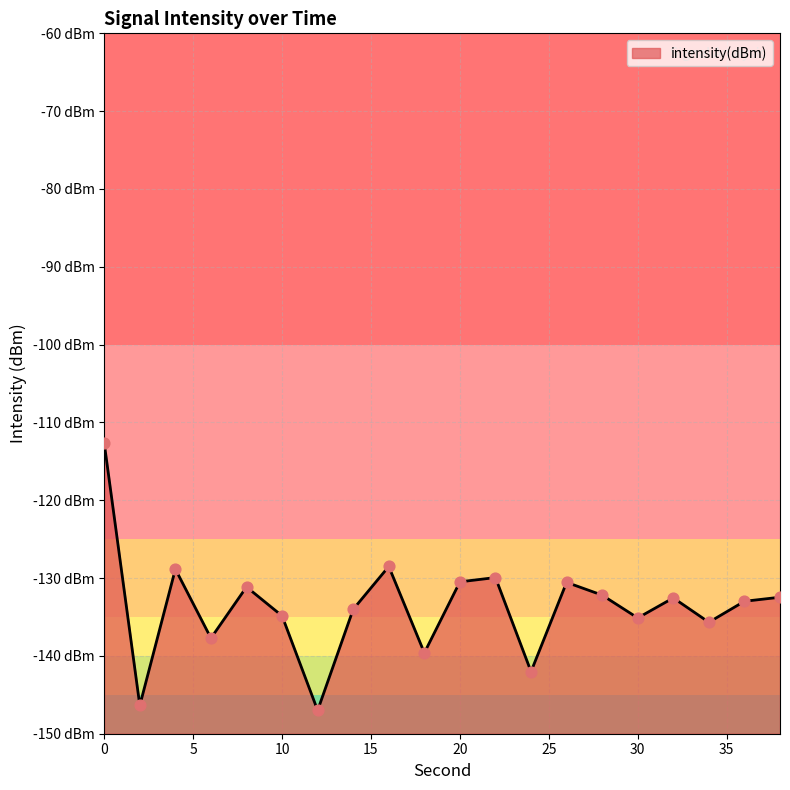

What is the change in value from 10 to 30?

-0.3